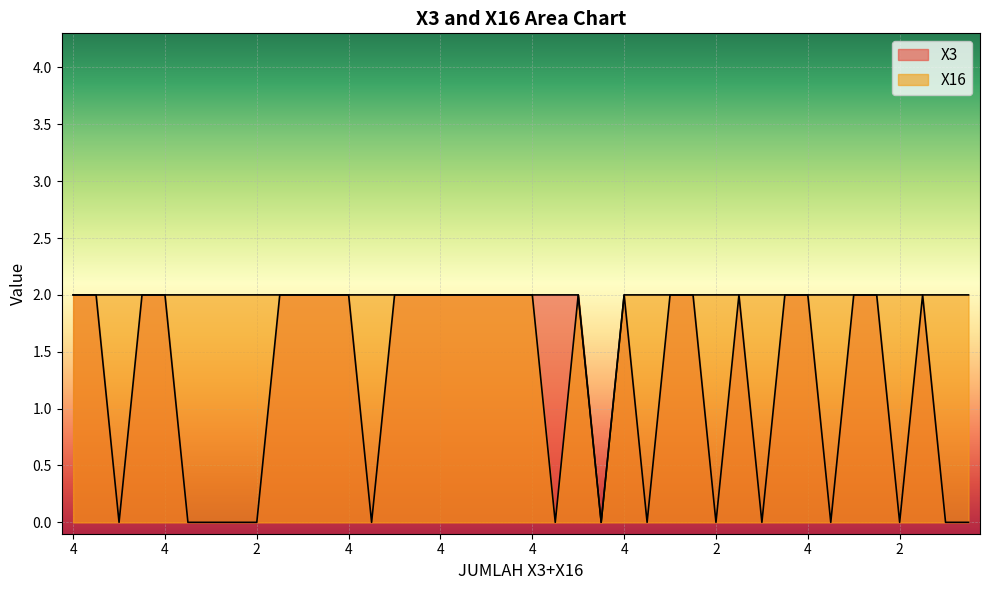

What are all the series names shown in the legend?

X3, X16